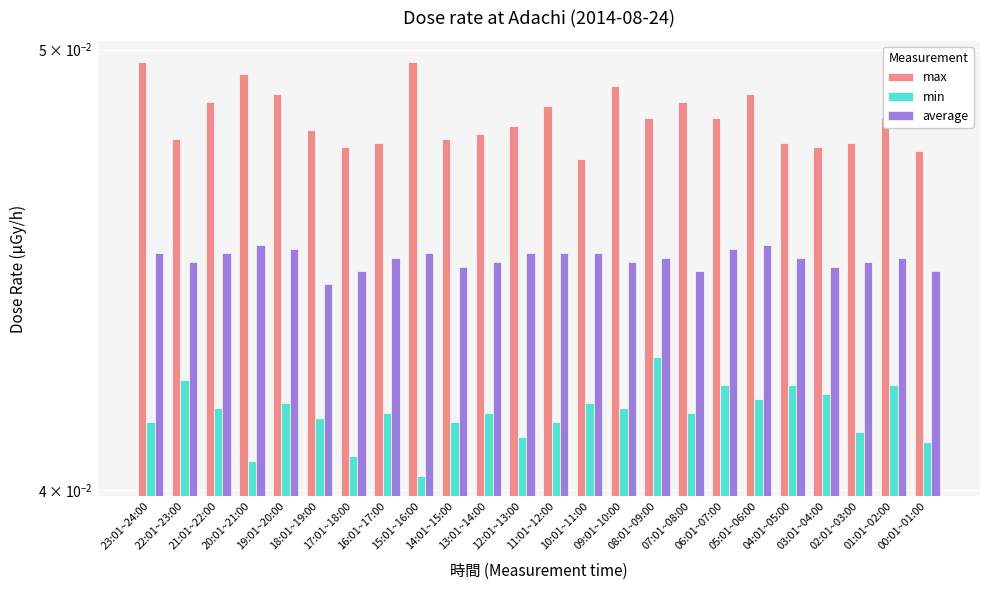

Between 10:01~11:00 and 02:01~03:00, which series saw the biggest shift?

min